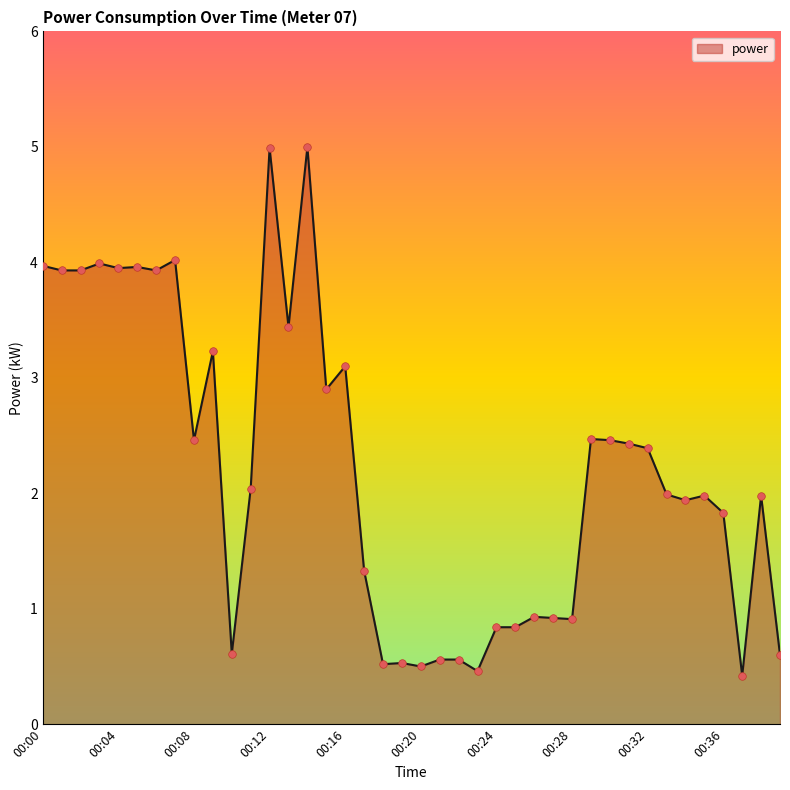

What is the difference between the maximum and minimum values?

4.6